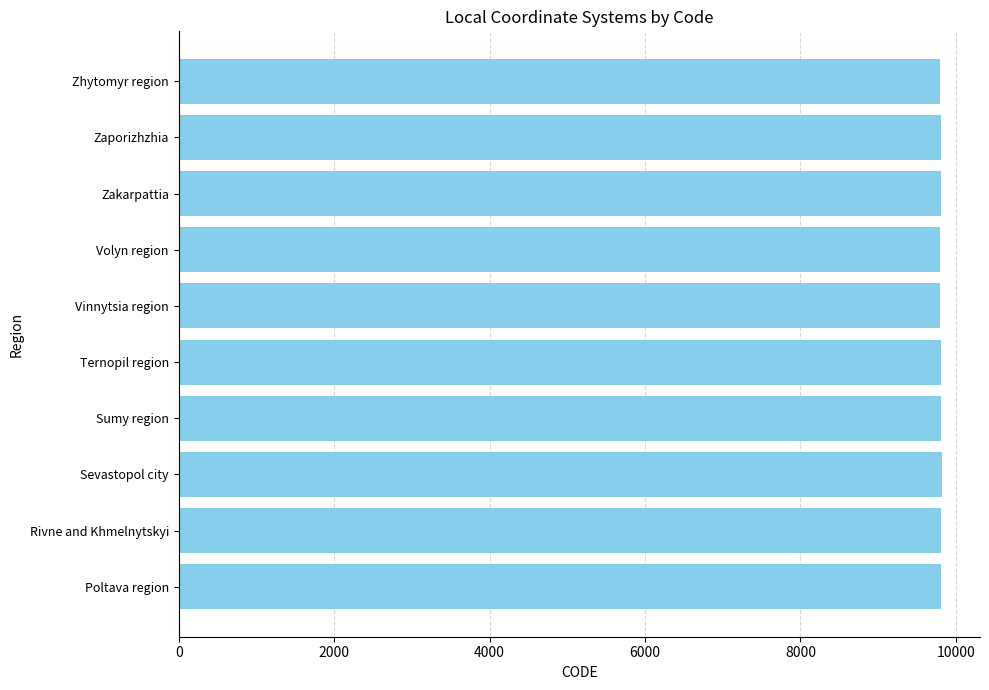

The value at Zaporizhzhia is 14158. True or false?

False